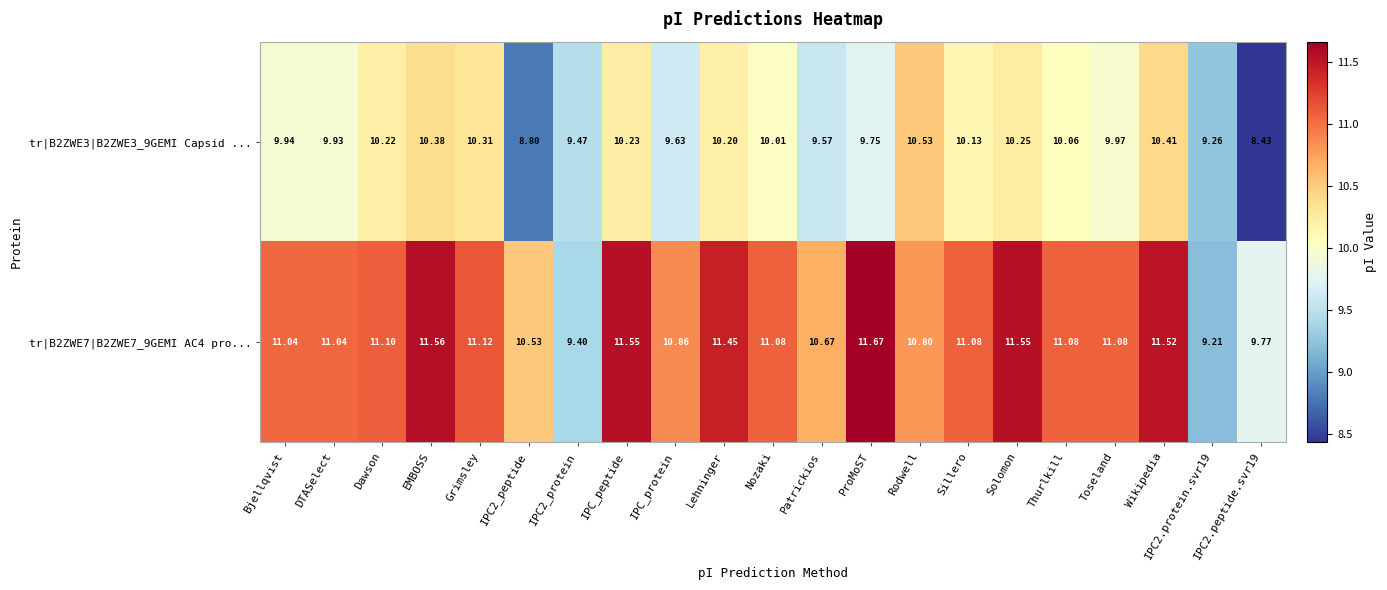

At which category is the sum across all series the highest?

EMBOSS